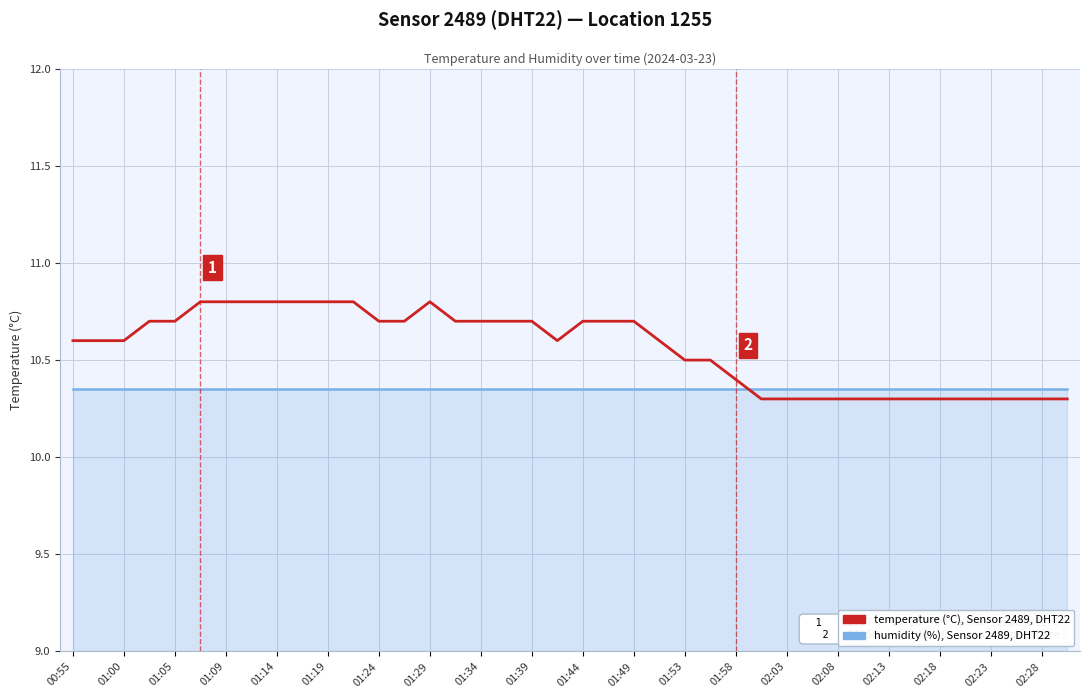

What is the greatest value displayed?

10.8